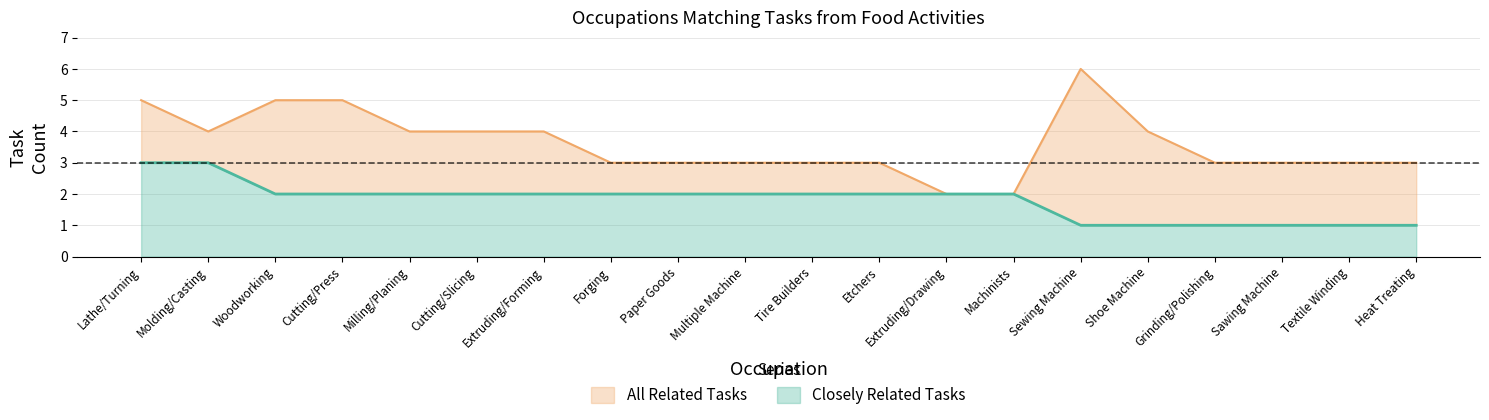

What is the lowest value of the Closely Related Tasks series?

1